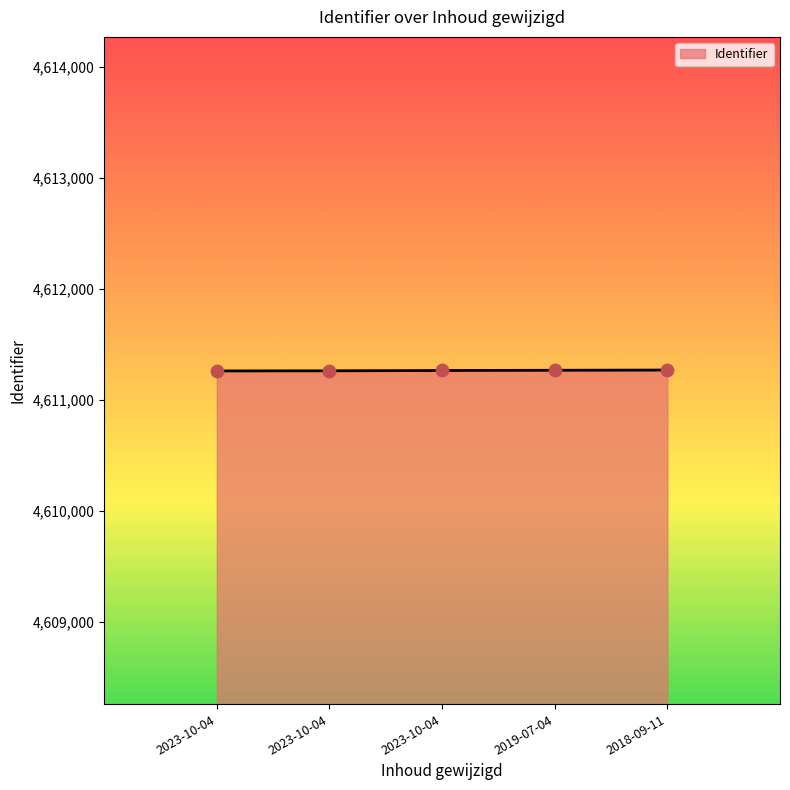

What is the change in value from 2023-10-04 to 2018-09-11?

+4